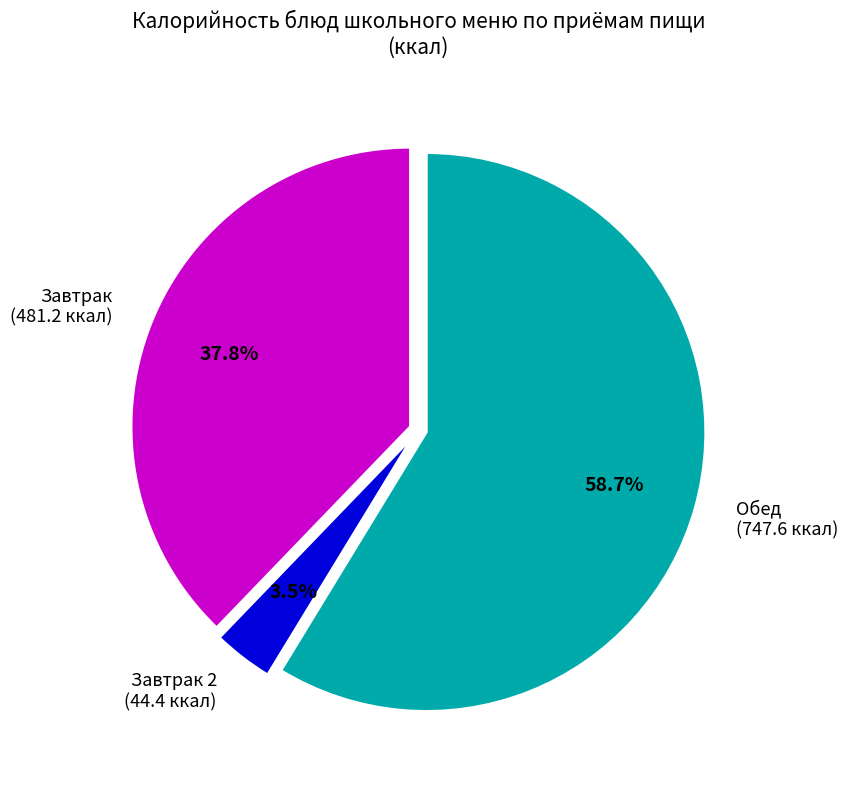

Which category has the smallest portion of the pie?

Завтрак 2 (44.4 ккал)